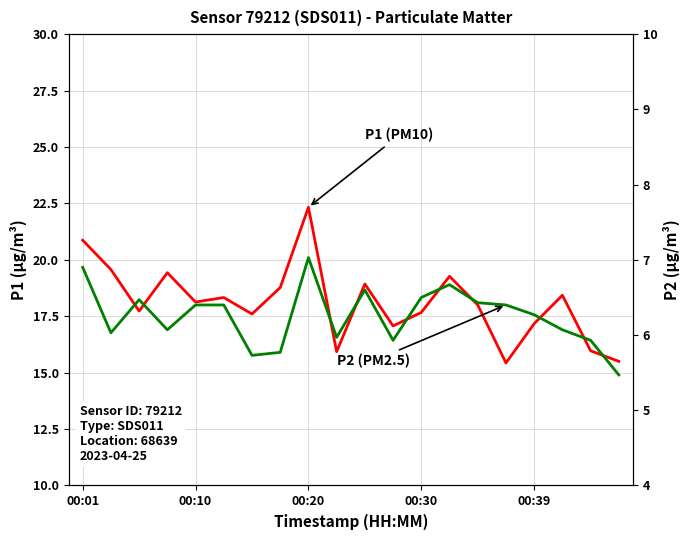

What is the value of the P1 (PM10) point at the 19th from the left?

16.0